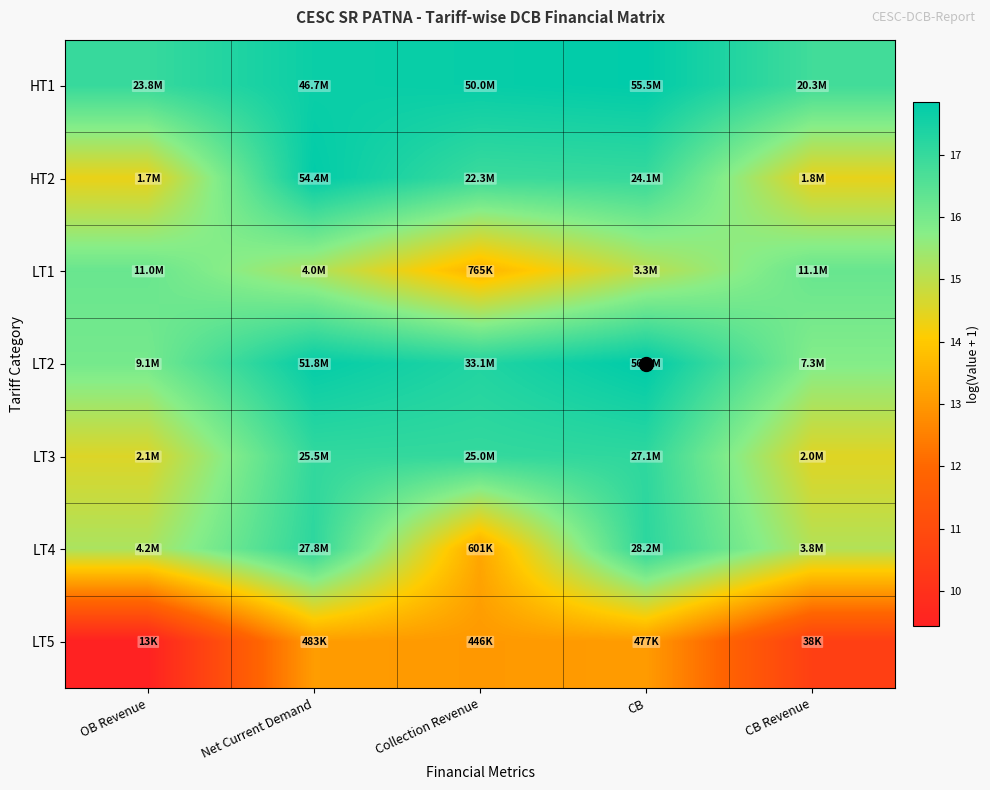

At Net Current Demand, list the series in order from largest to smallest.

HT2, LT2, HT1, LT4, LT3, LT1, LT5